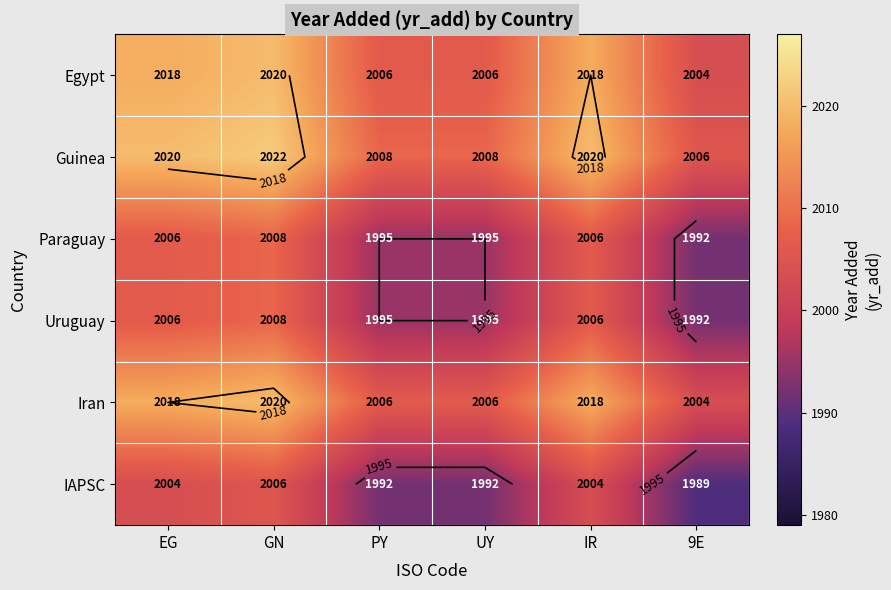

At 9E, list the series in order from smallest to largest.

IAPSC, Paraguay, Uruguay, Egypt, Iran, Guinea